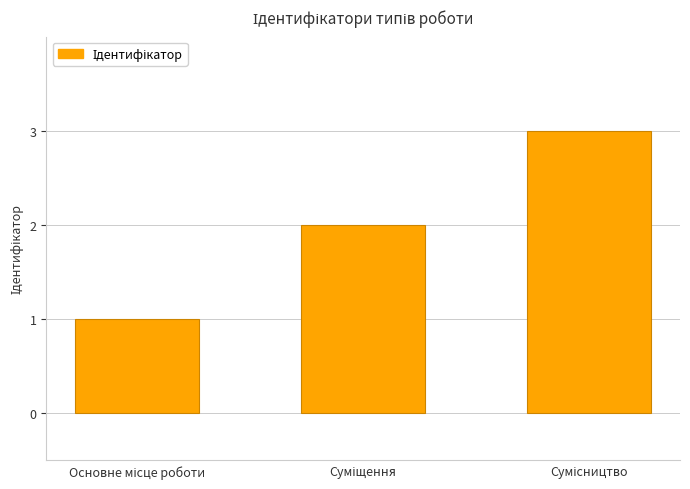

What is the maximum value shown in the chart?

3